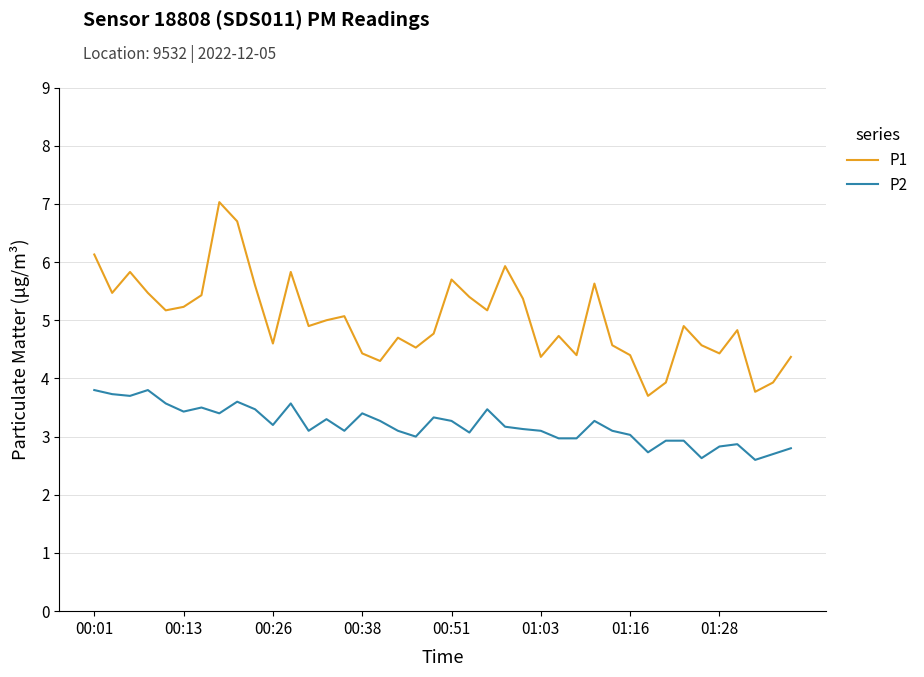

How many values in the P1 series are below 4?

4